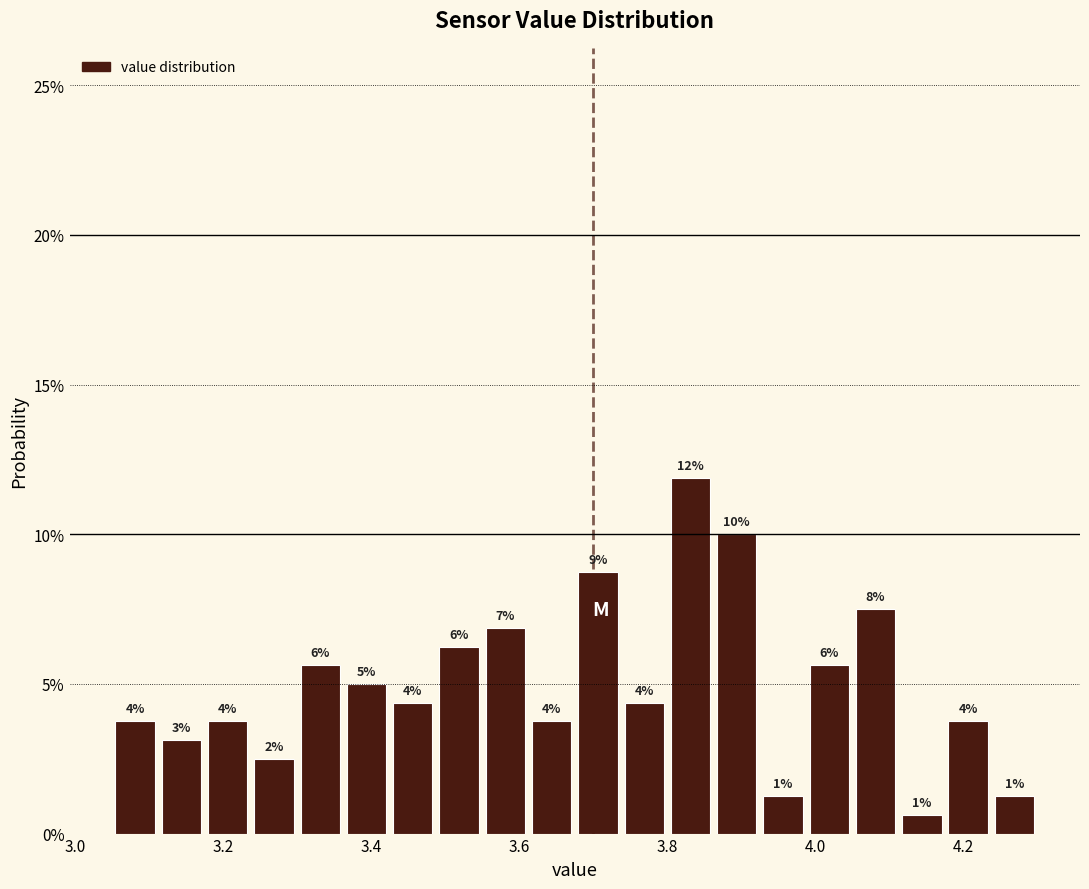

Around what value on the x-axis is the tallest bar? Give the approximate position of its centre, as read against the axis.

3.84